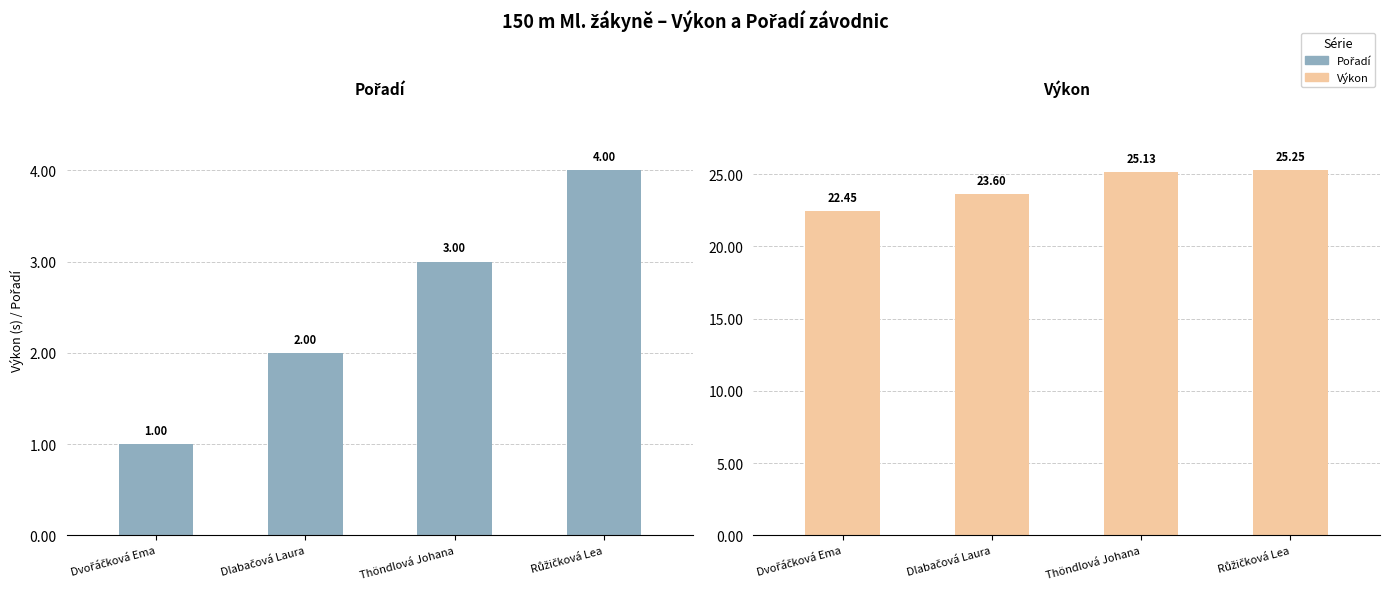

What position from the left is Dvořáčková Ema?

1